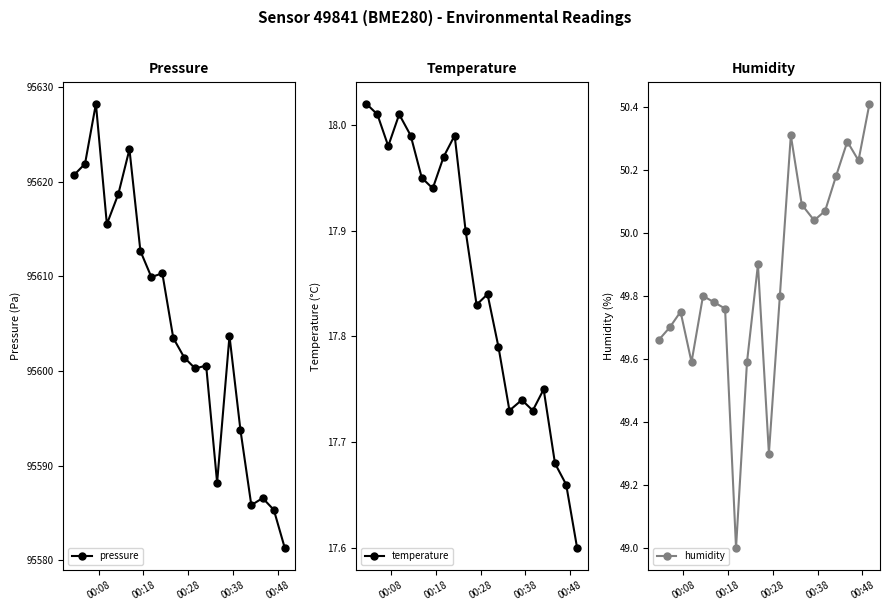

What is the maximum value for pressure?

95628.2